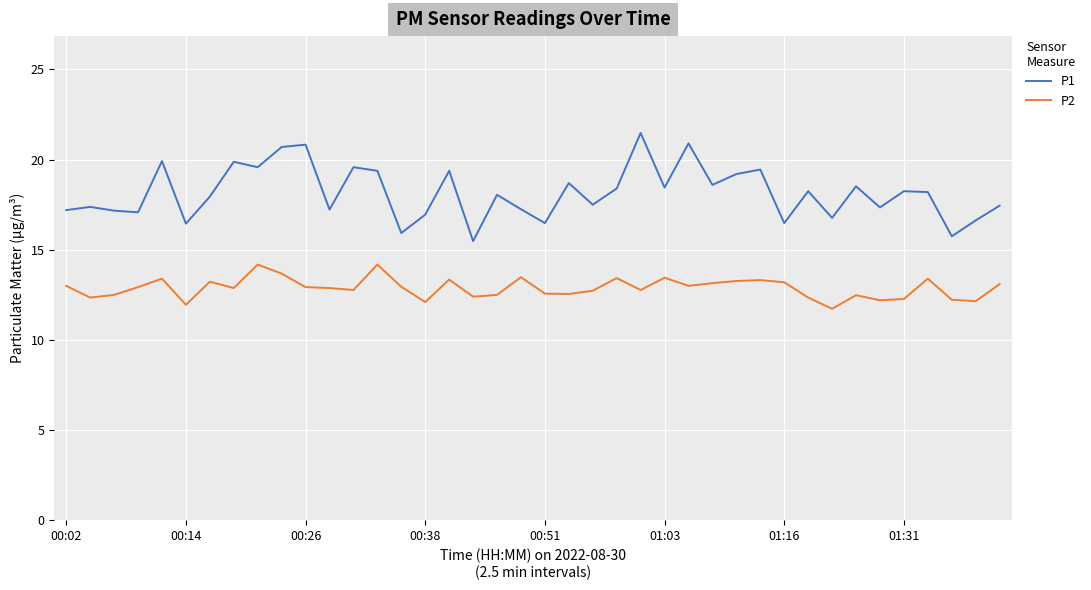

What is the difference between the maximum and minimum values in the P1 series?

6.0